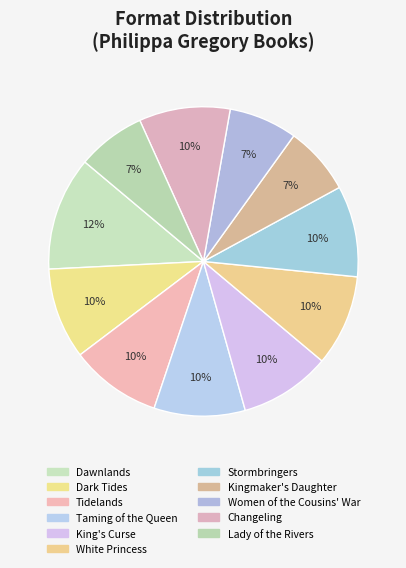

The Women of the Cousins' War slice represents 7% of the pie. True or false?

True